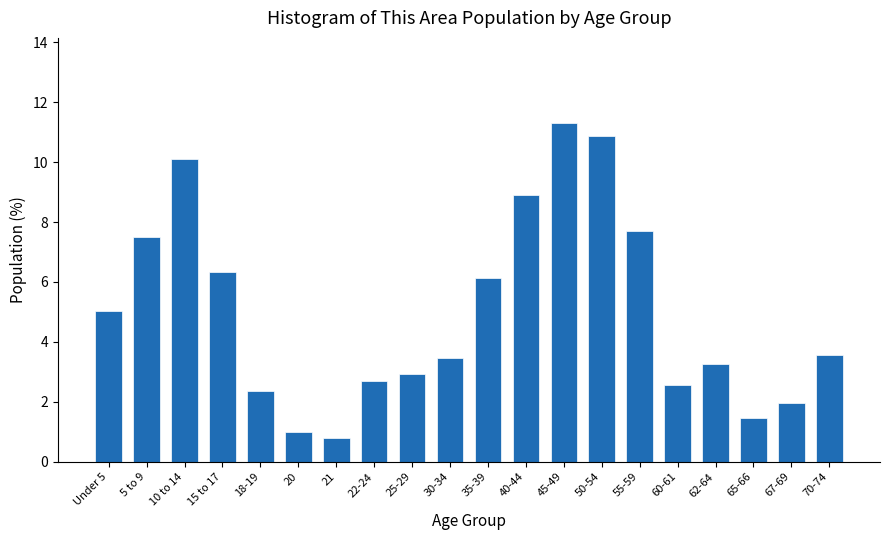

Reading left to right, extract all data points from this chart.

5.0	7.5	10.1	6.3	2.4	1.0	0.8	2.7	2.9	3.5	6.1	8.9	11.3	10.9	7.7	2.6	3.2	1.5	2.0	3.6